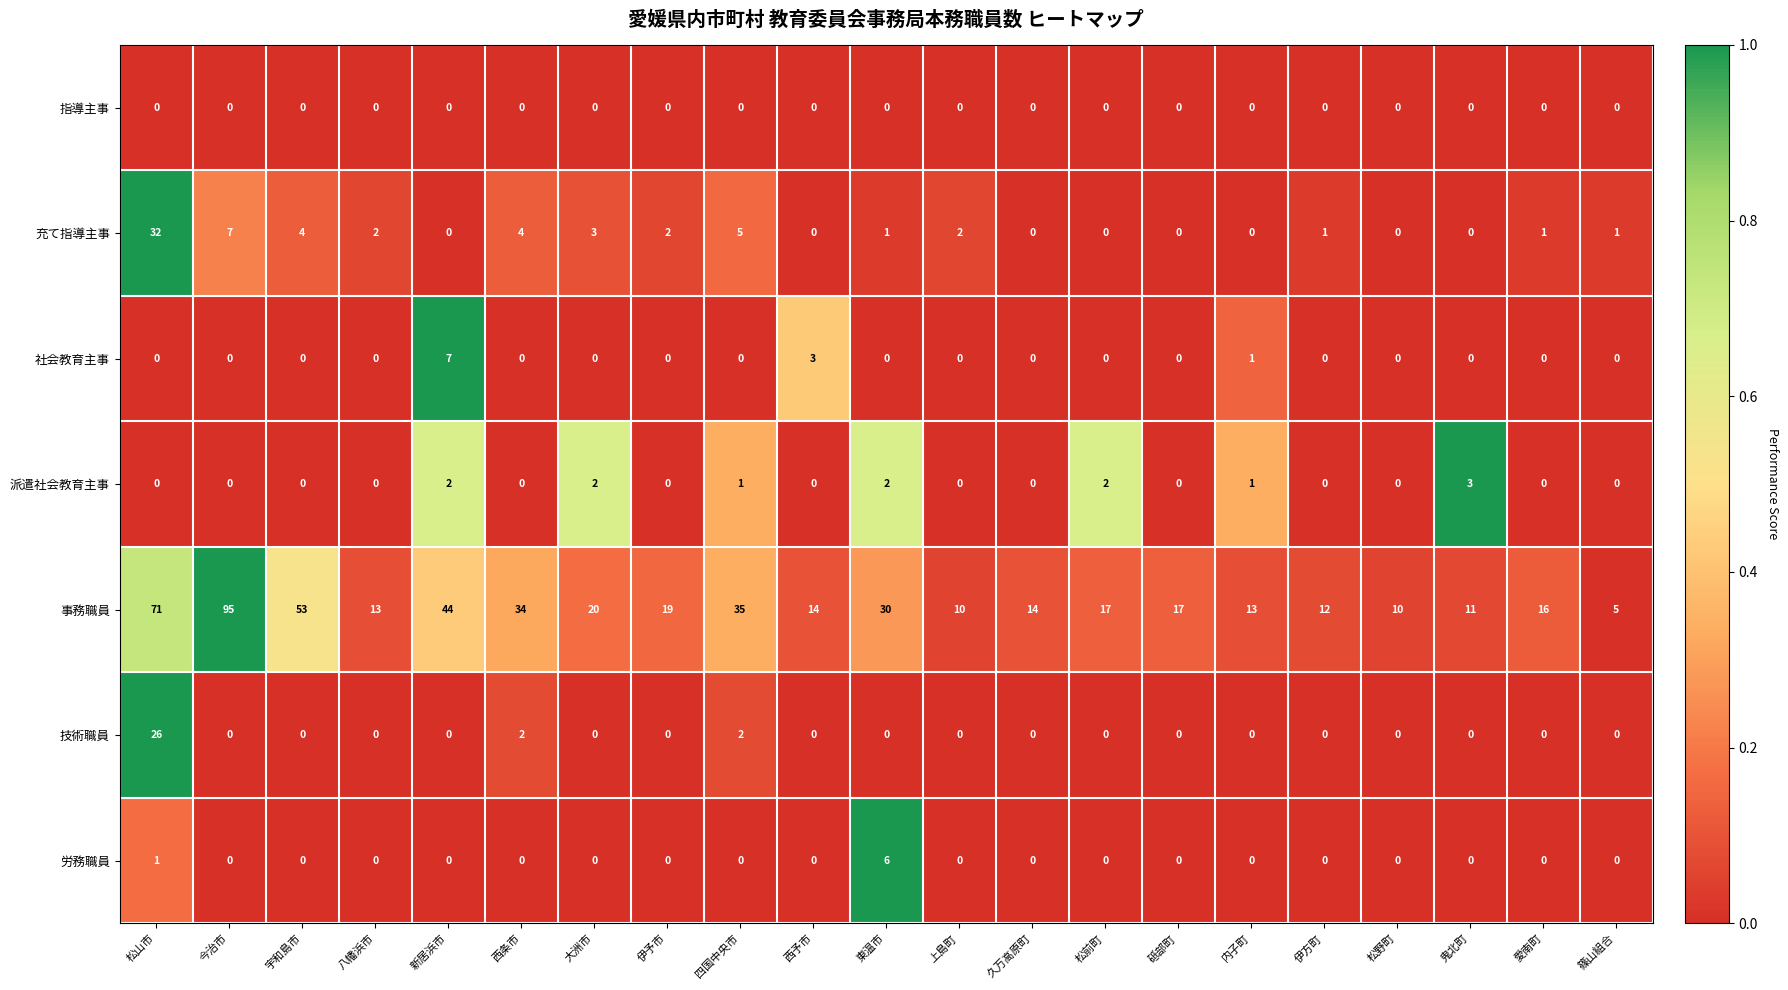

Which series changed the most between 東温市 and 鬼北町?

事務職員